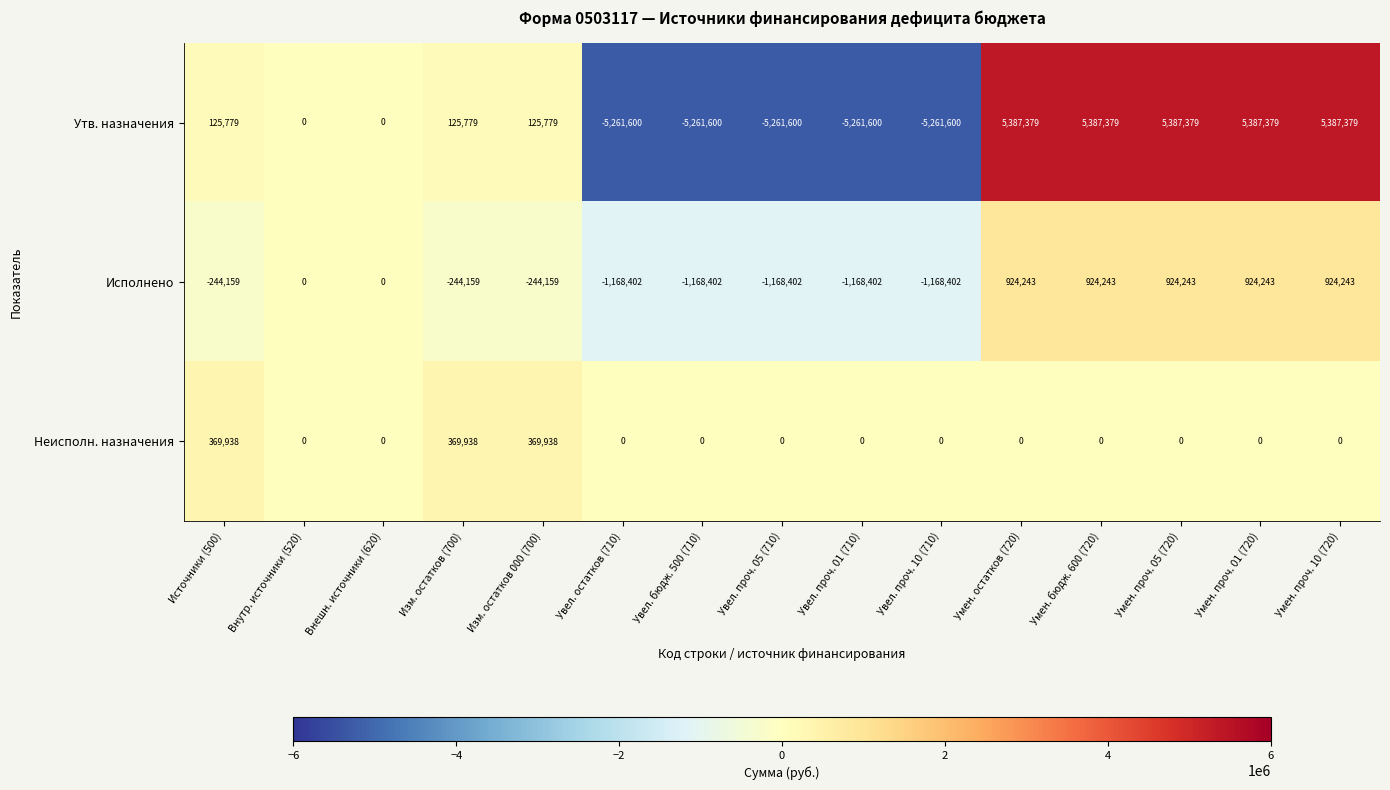

What is the sum of the Исполнено values at Умен. бюдж. 600 (720) and Увел. проч. 05 (710)?

-244159